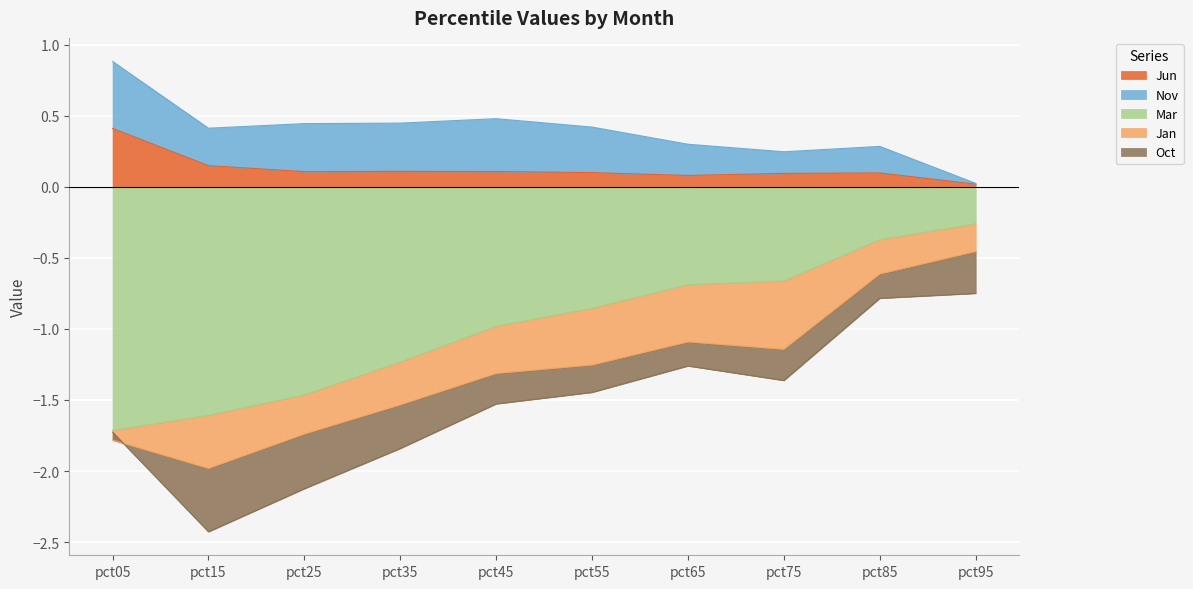

At pct15, list the series in order from largest to smallest.

Nov, Jun, Jan, Oct, Mar